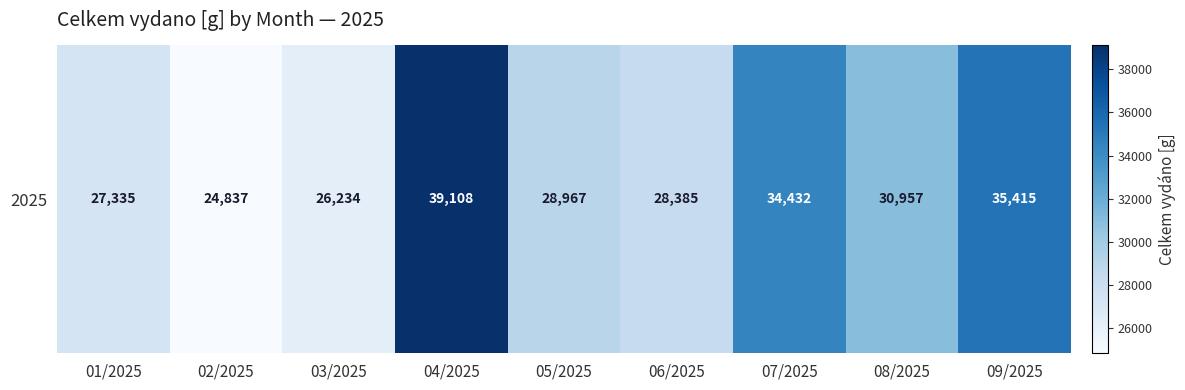

What is the change in value from 04/2025 to 08/2025?

-8151.1